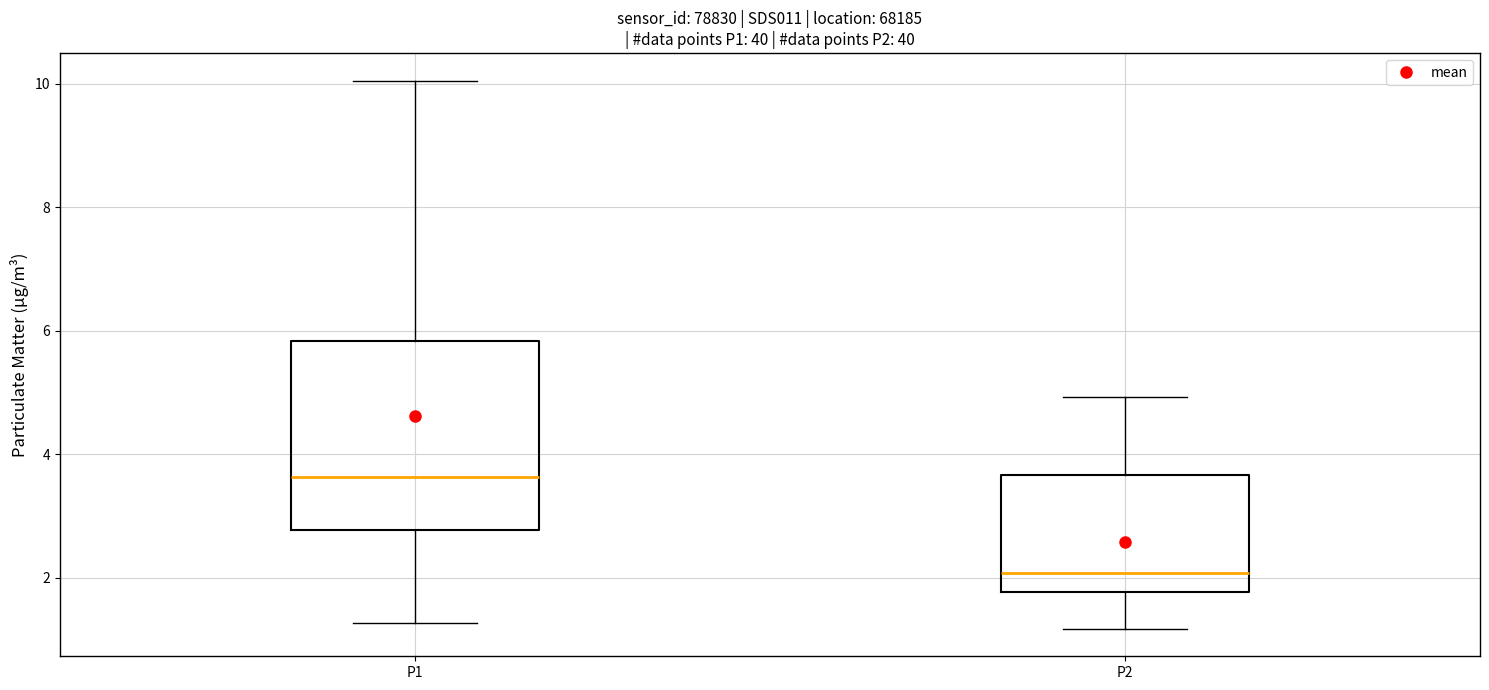

Which box is the tallest, from its lower edge to its upper edge?

P1